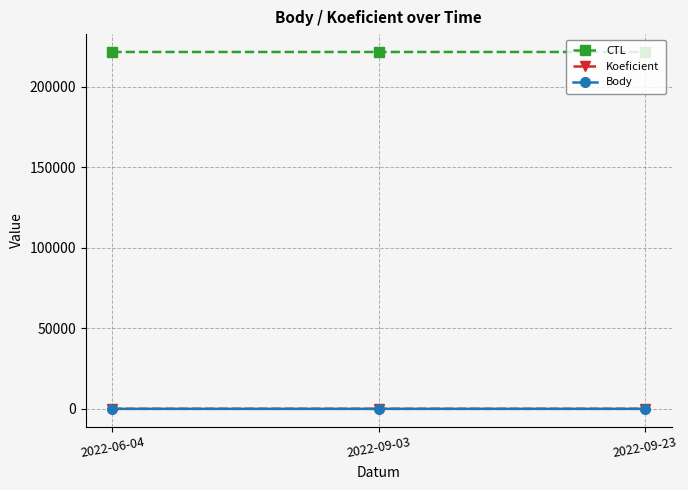

What is the minimum value for Koeficient?

3